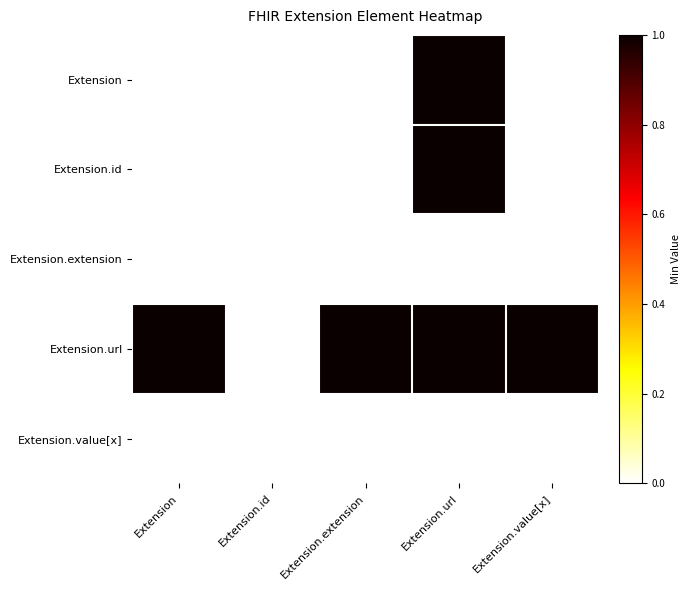

Reading right to left, transcribe all the data shown in this chart.

Extension: Extension.value[x]=0	Extension.url=1	Extension.extension=0	Extension.id=0	Extension=0
Extension.id: Extension.value[x]=0	Extension.url=1	Extension.extension=0	Extension.id=0	Extension=0
Extension.extension: Extension.value[x]=0	Extension.url=0	Extension.extension=0	Extension.id=0	Extension=0
Extension.url: Extension.value[x]=1	Extension.url=1	Extension.extension=1	Extension.id=0	Extension=1
Extension.value[x]: Extension.value[x]=0	Extension.url=0	Extension.extension=0	Extension.id=0	Extension=0